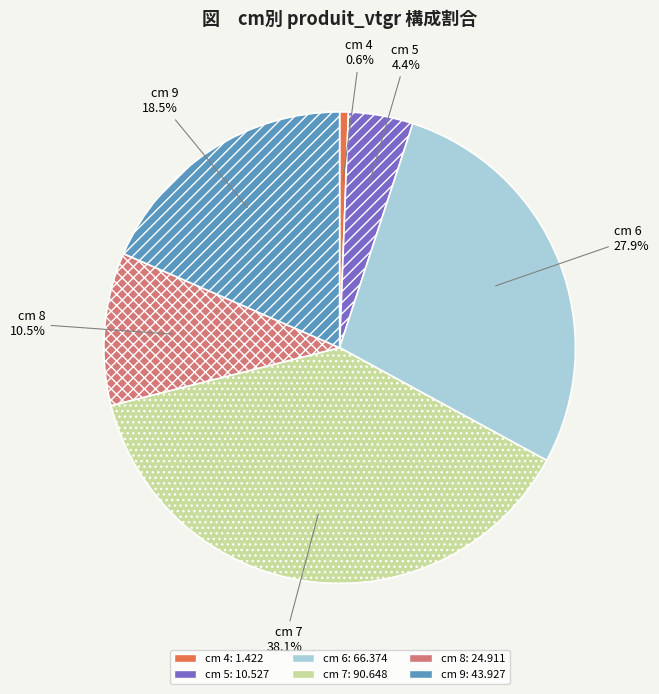

What is the smallest slice in the pie chart?

cm 4